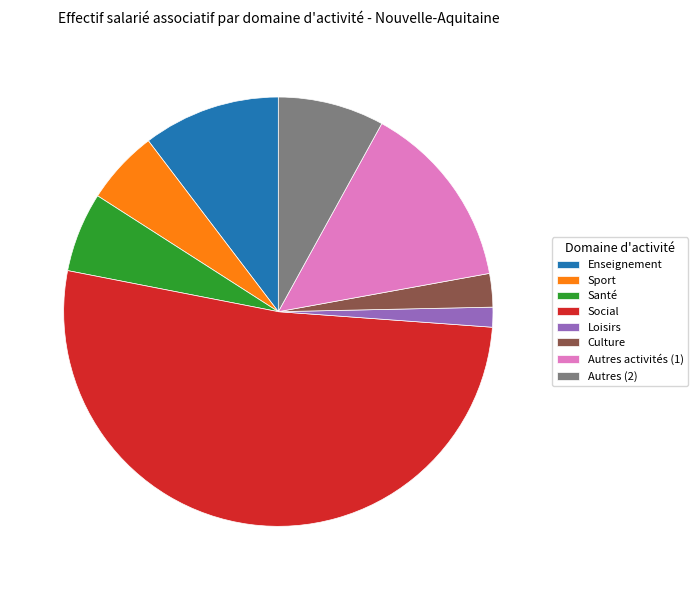

Does any single category account for the majority?

Yes